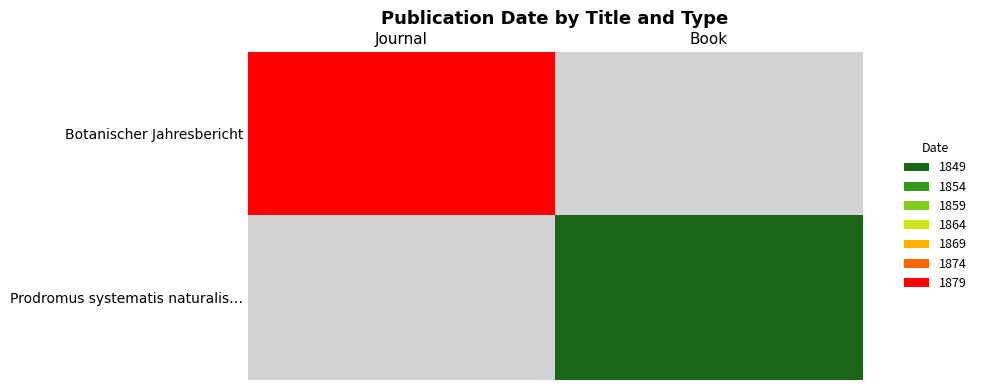

Between Book and Journal, which is larger?

Journal